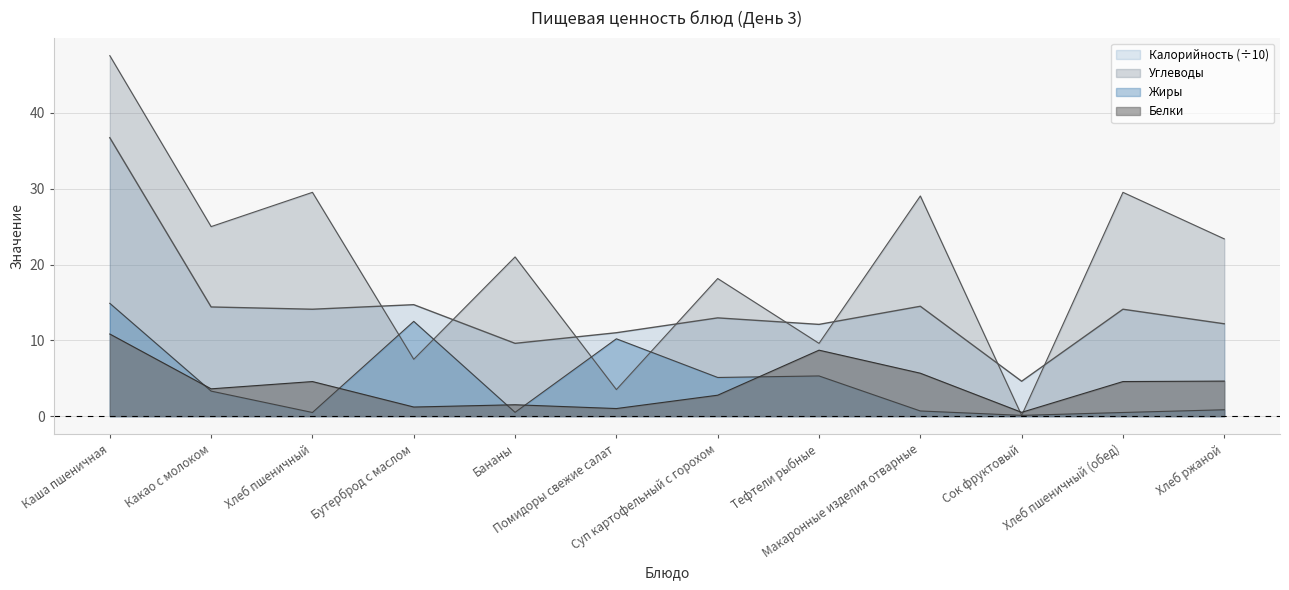

Reading left to right, list all the values displayed in this chart.

Калорийность: Каша пшеничная=36.7	Какао с молоком=14.4	Хлеб пшеничный=14.1	Бутерброд с маслом=14.7	Бананы=9.6	Помидоры свежие салат=11.0	Суп картофельный с горохом=13.0	Тефтели рыбные=12.1	Макаронные изделия отварные=14.5	Сок фруктовый=4.6	Хлеб пшеничный (обед)=14.1	Хлеб ржаной=12.2
Белки: Каша пшеничная=10.8	Какао с молоком=3.6	Хлеб пшеничный=4.6	Бутерброд с маслом=1.2	Бананы=1.5	Помидоры свежие салат=1.0	Суп картофельный с горохом=2.8	Тефтели рыбные=8.7	Макаронные изделия отварные=5.7	Сок фруктовый=0.5	Хлеб пшеничный (обед)=4.6	Хлеб ржаной=4.6
Жиры: Каша пшеничная=14.9	Какао с молоком=3.3	Хлеб пшеничный=0.5	Бутерброд с маслом=12.5	Бананы=0.5	Помидоры свежие салат=10.2	Суп картофельный с горохом=5.1	Тефтели рыбные=5.3	Макаронные изделия отварные=0.7	Сок фруктовый=0.1	Хлеб пшеничный (обед)=0.5	Хлеб ржаной=0.8
Углеводы: Каша пшеничная=47.5	Какао с молоком=25.0	Хлеб пшеничный=29.5	Бутерброд с маслом=7.5	Бананы=21.0	Помидоры свежие салат=3.5	Суп картофельный с горохом=18.1	Тефтели рыбные=9.6	Макаронные изделия отварные=29.0	Сок фруктовый=0.1	Хлеб пшеничный (обед)=29.5	Хлеб ржаной=23.4